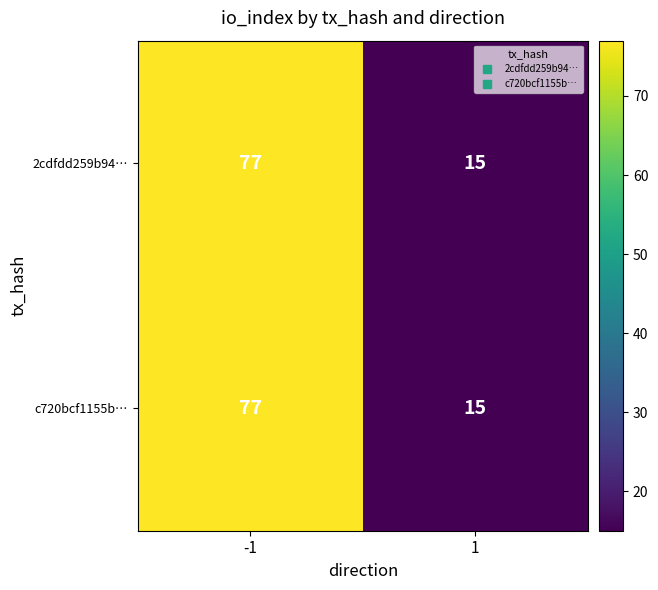

True or false: c720bcf1155b… has a value of 77 at -1.

True